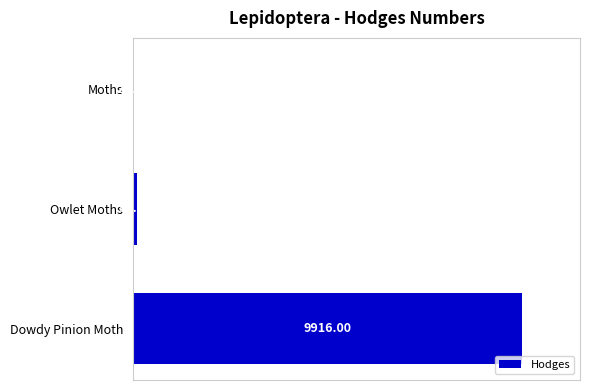

What is the average value?

3346.2